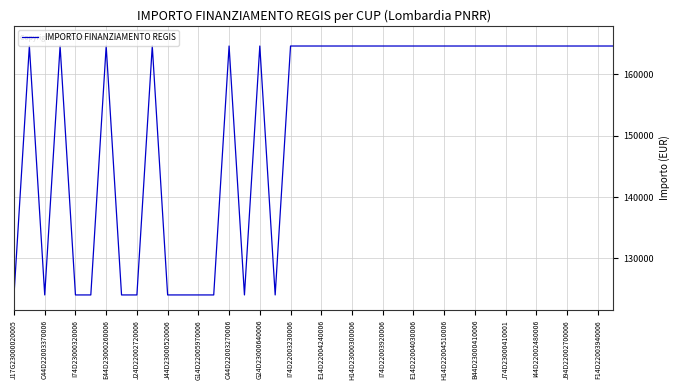

What is the difference between the maximum and minimum values?

40599.7